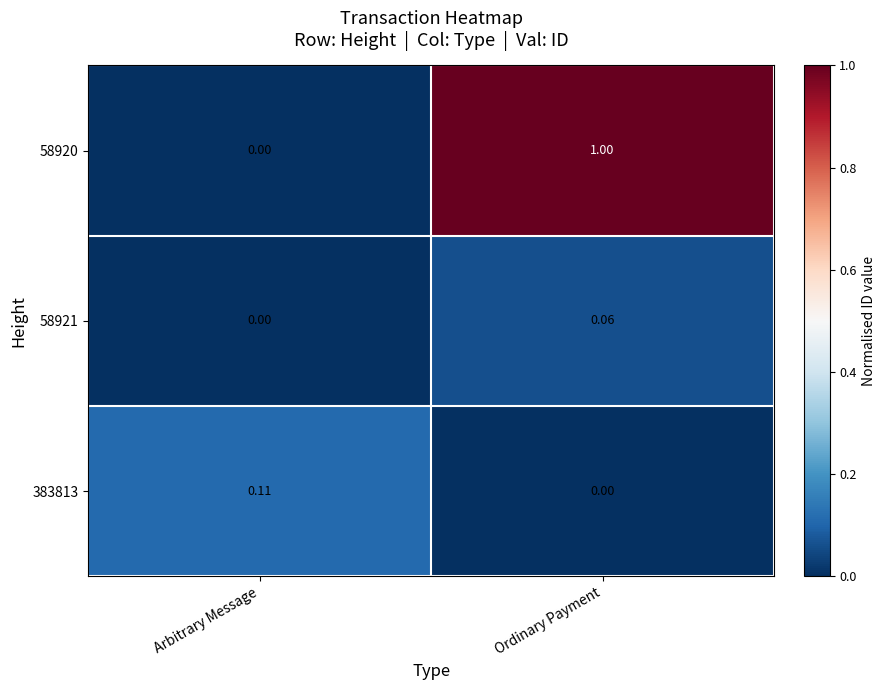

Between Arbitrary Message and Ordinary Payment, which series saw the biggest shift?

58920